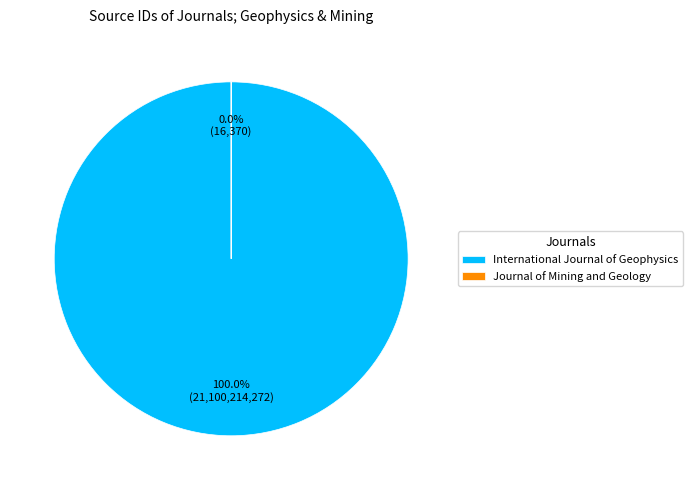

Rank the categories by value from highest to lowest.

International Journal of Geophysics, Journal of Mining and Geology